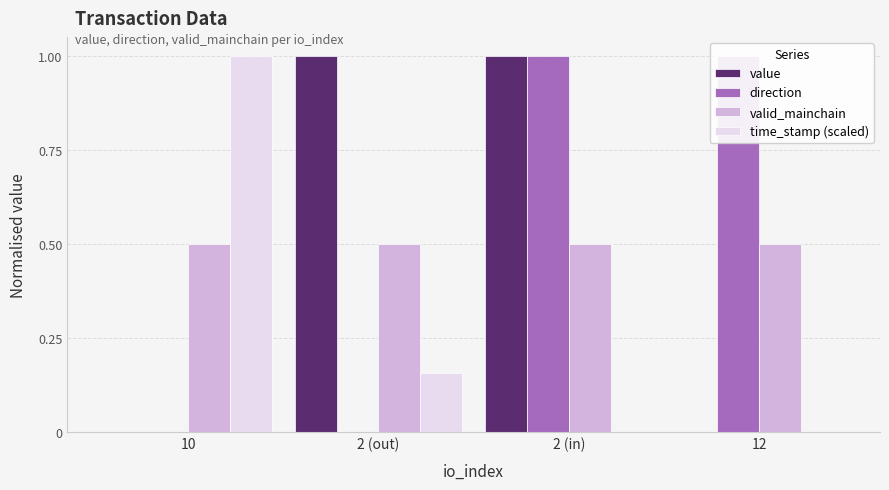

Reading left to right, transcribe all the data shown in this chart.

value: 0.0	1.0	1.0	0.0
direction: 0.0	0.0	1.0	1.0
valid_mainchain: 0.5	0.5	0.5	0.5
time_stamp (scaled): 1.0	0.2	0.0	0.0